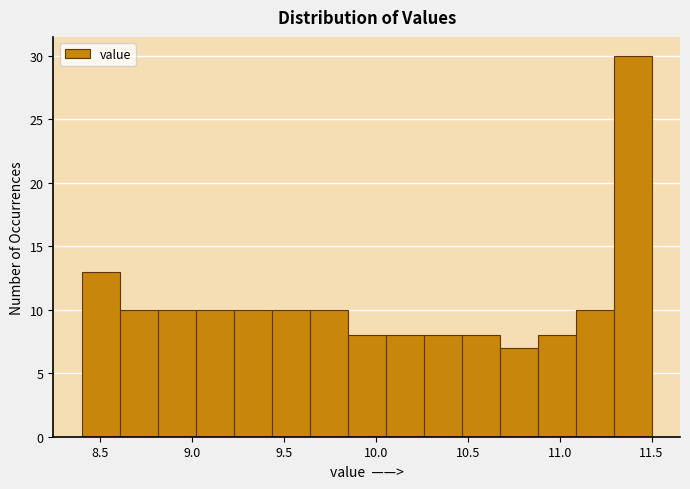

What is the height of the bar covering 11.10 to 11.30 on the x-axis? Neither the bar edges nor the heights are printed on the chart, so give them approximately, as read against the axes.

10